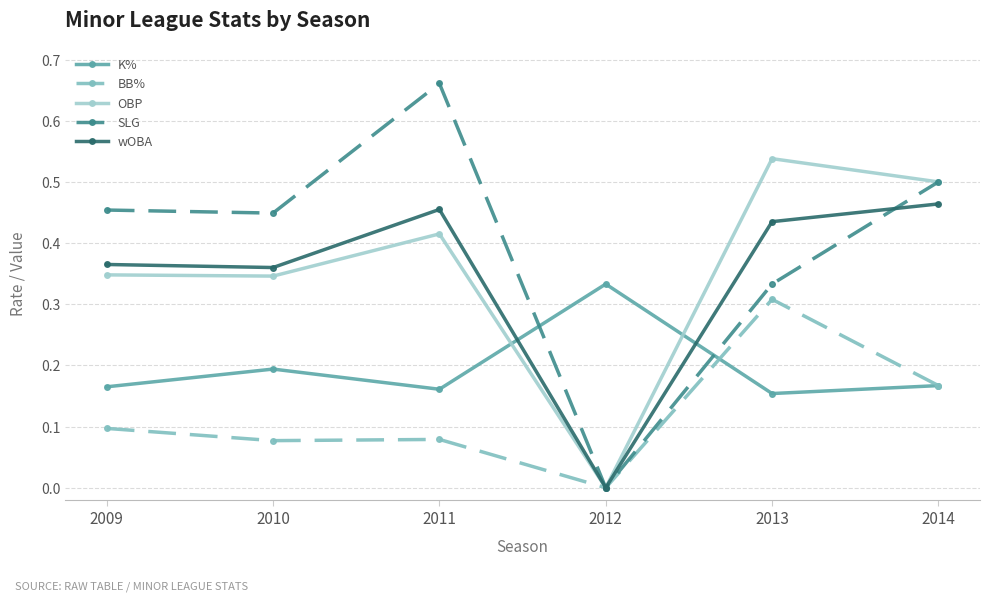

Where do SLG and K% first cross each other?

2011 and 2012